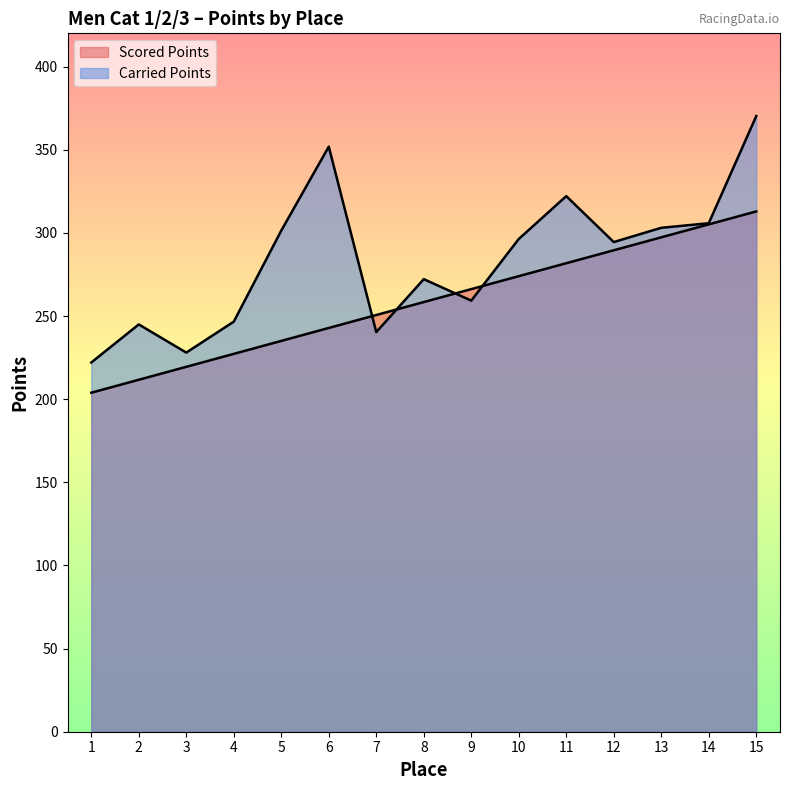

What is the average value of the Scored Points series?

258.4